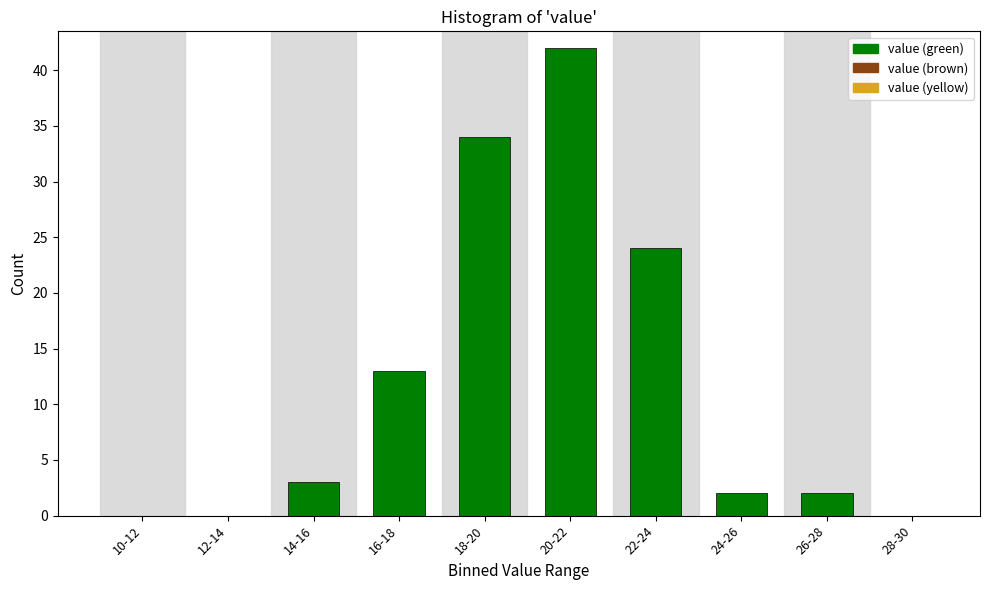

Reading right to left, extract all data points from this chart.

28-30=0	26-28=2	24-26=2	22-24=24	20-22=42	18-20=34	16-18=13	14-16=3	12-14=0	10-12=0